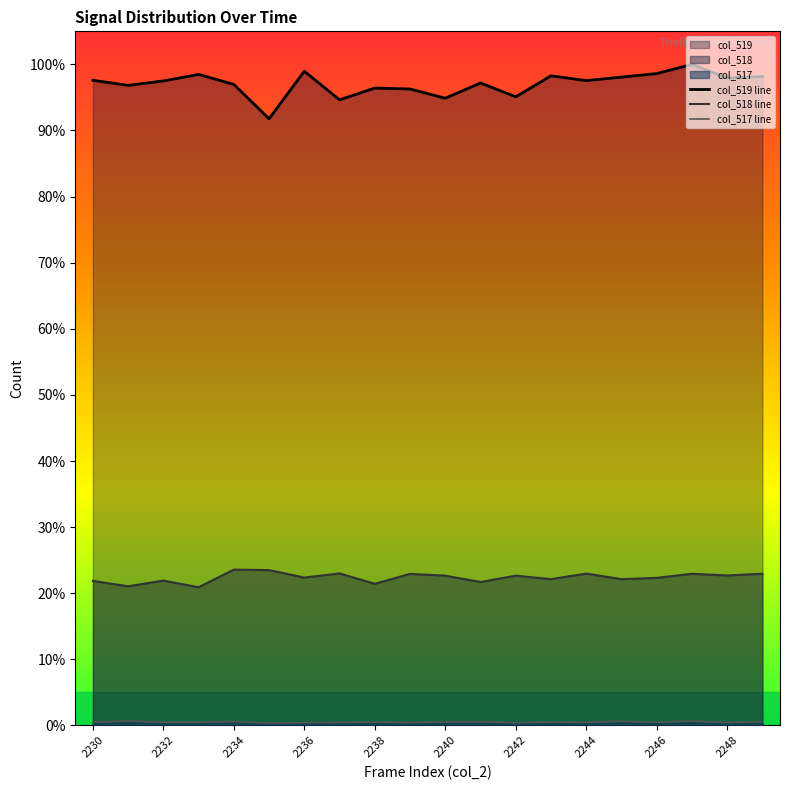

Which series has the largest range (max minus min)?

col_519 line